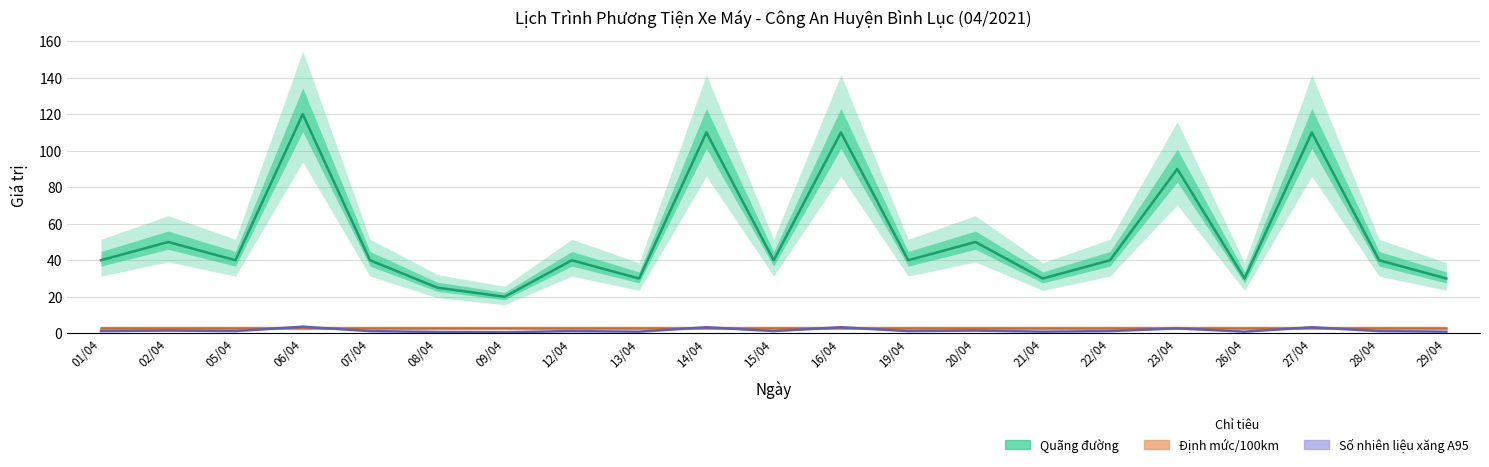

At which category does the chart reach its minimum across all series?

09/04